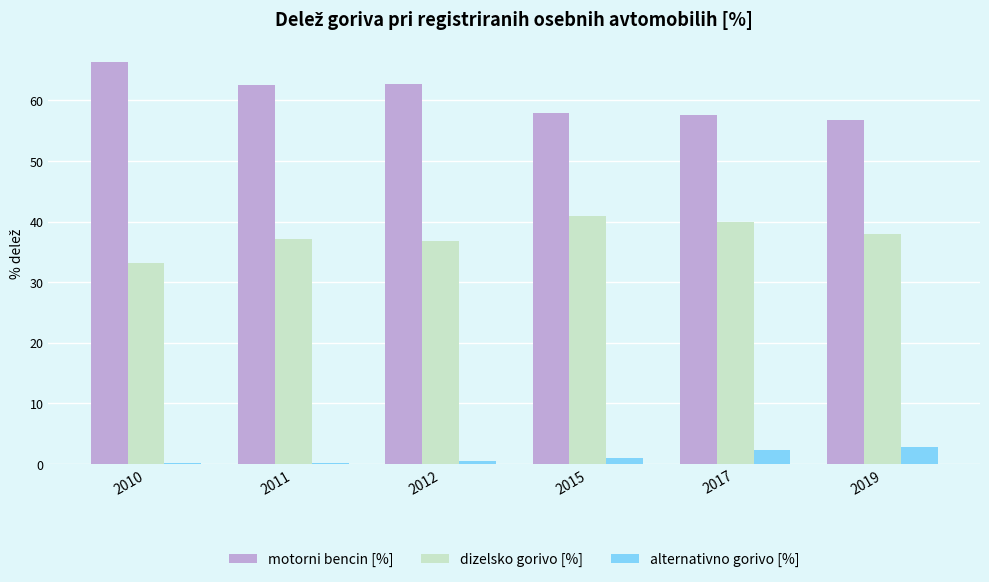

What is the sum of the motorni bencin [%] values at 2012 and 2015?

120.7